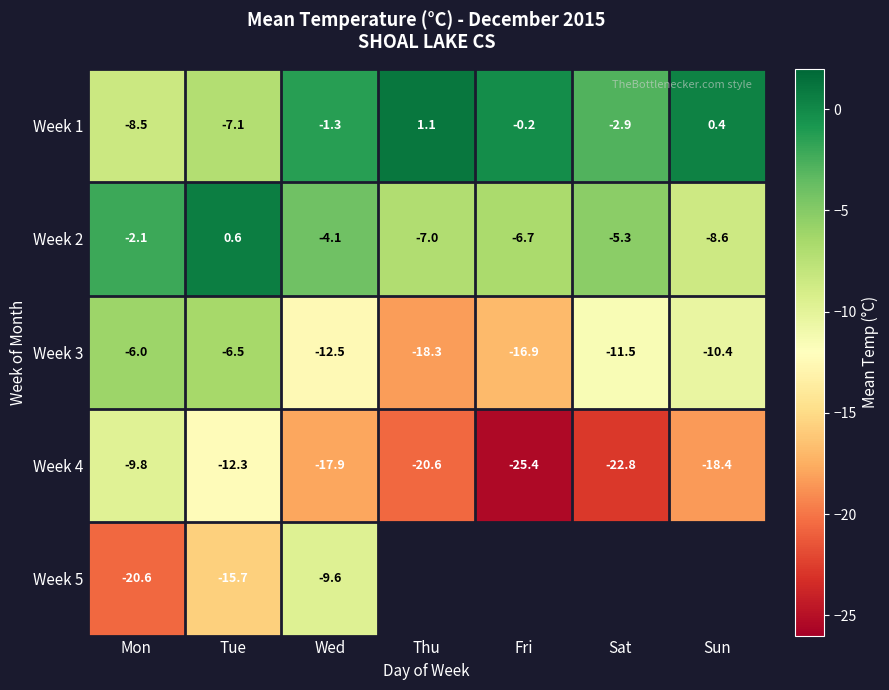

Which label corresponds to the largest value in the chart?

Thu